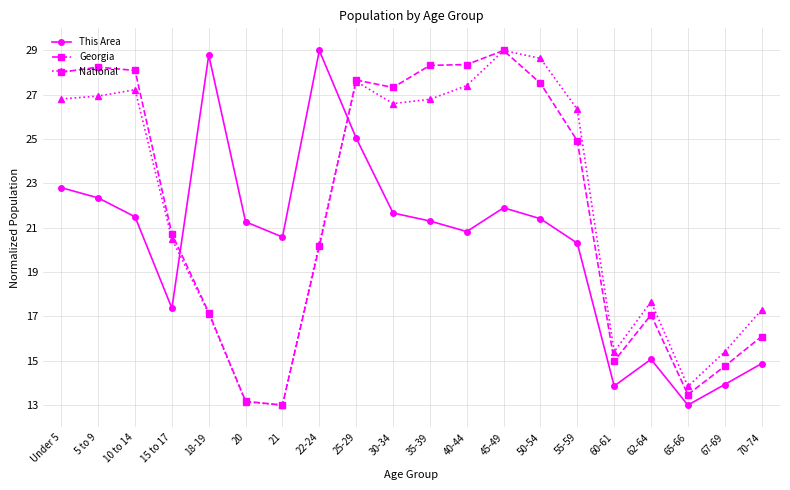

Which category has the lowest value in the This Area series?

65-66